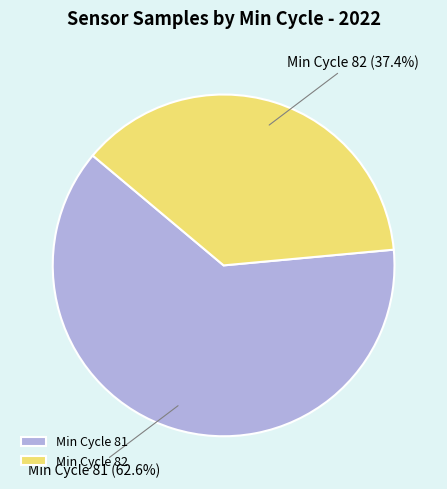

How much of the chart is everything except Min Cycle 81?

37.4%